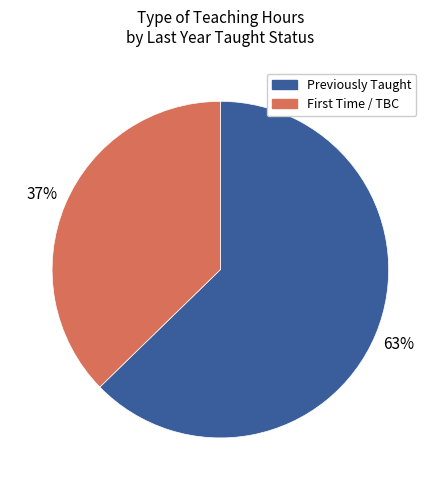

Is it true that Previously Taught is 50% of the pie?

False